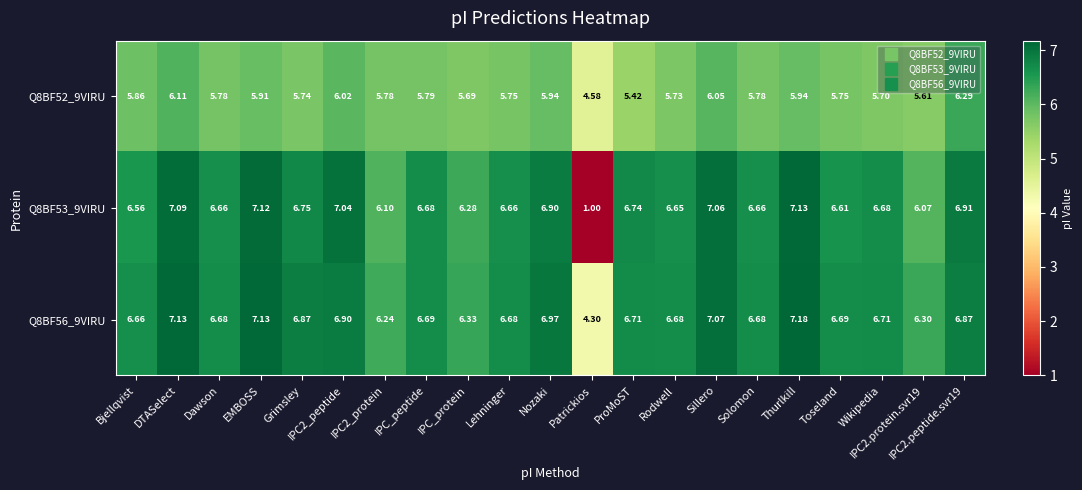

At which label is Q8BF52_9VIRU closest to 5?

Patrickios